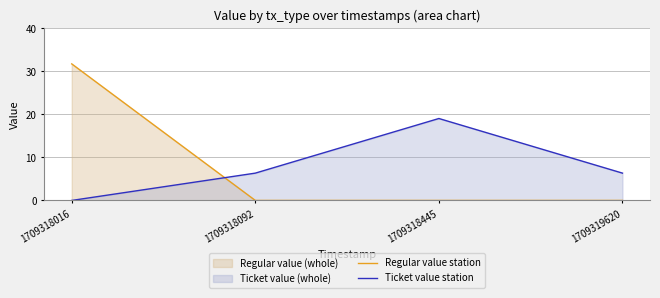

True or false: Regular value station and Ticket value station intersect in this chart.

True